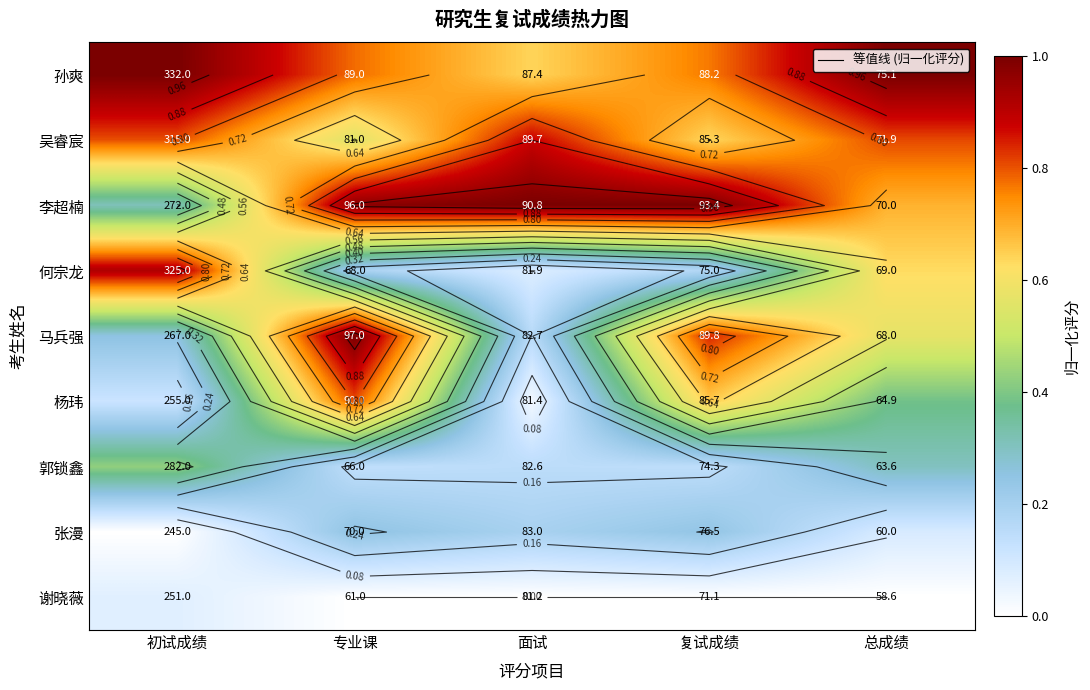

Is the value of 孙爽 at 专业课 greater than the value of 谢晓薇 at 初试成绩?

Yes